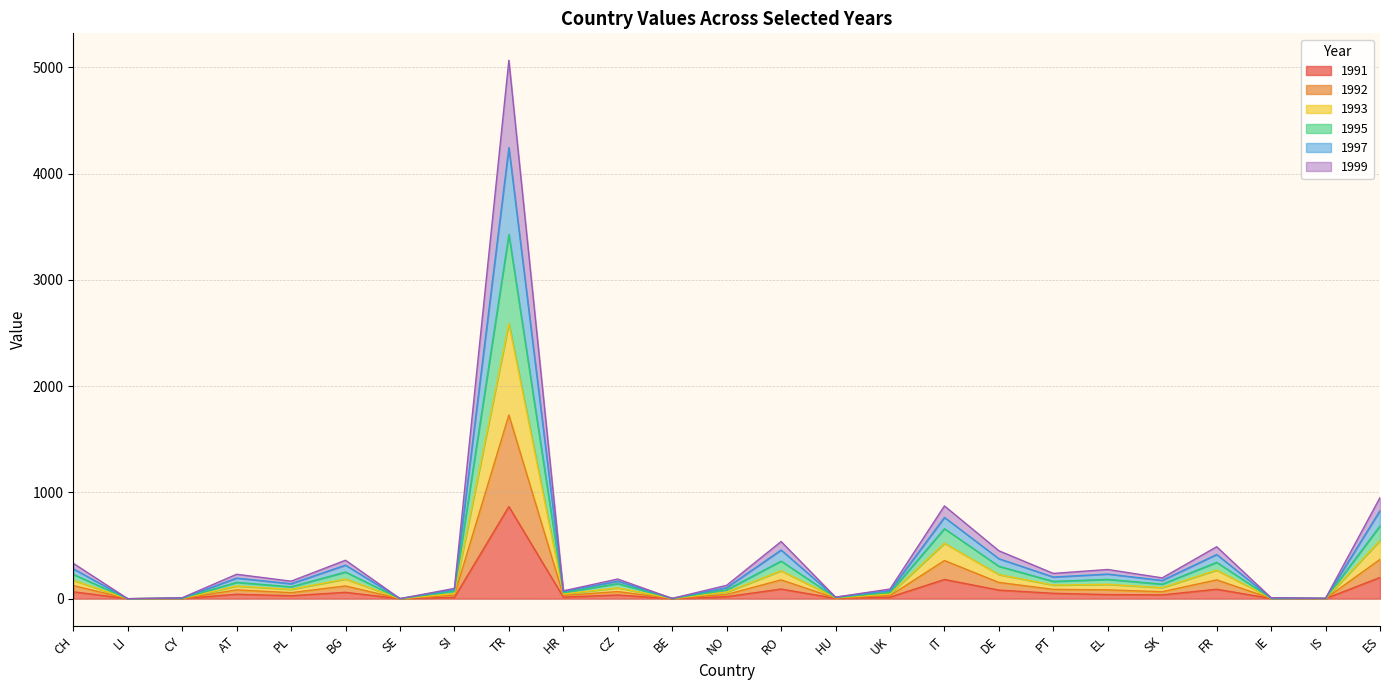

What is the label of the 24th point from the left?

IS